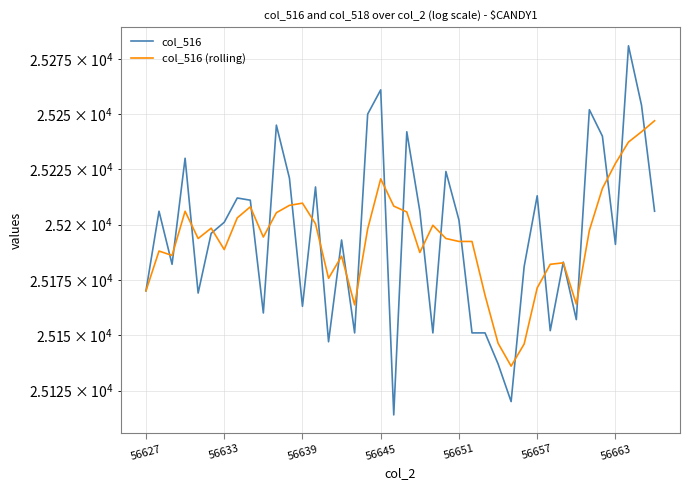

What is the average value of the col_516 (rolling) series?

25193.7